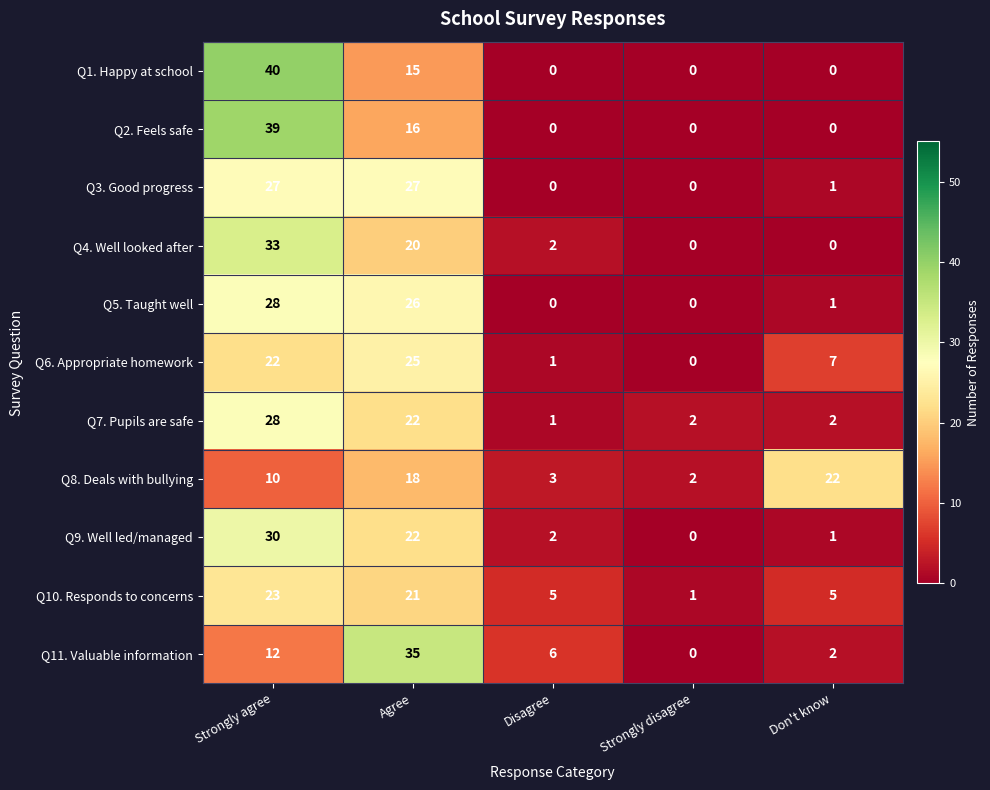

How many values in Q11. Valuable information are above zero?

4